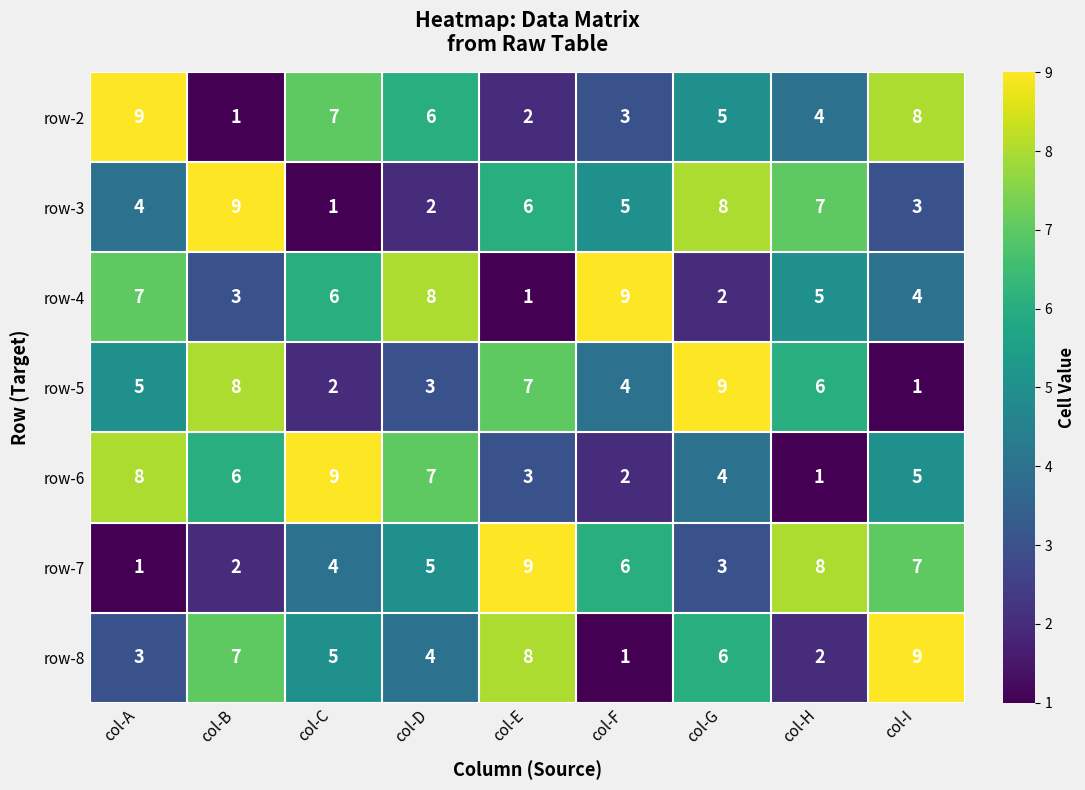

Is it true that row-4 equals 14 at col-F?

False